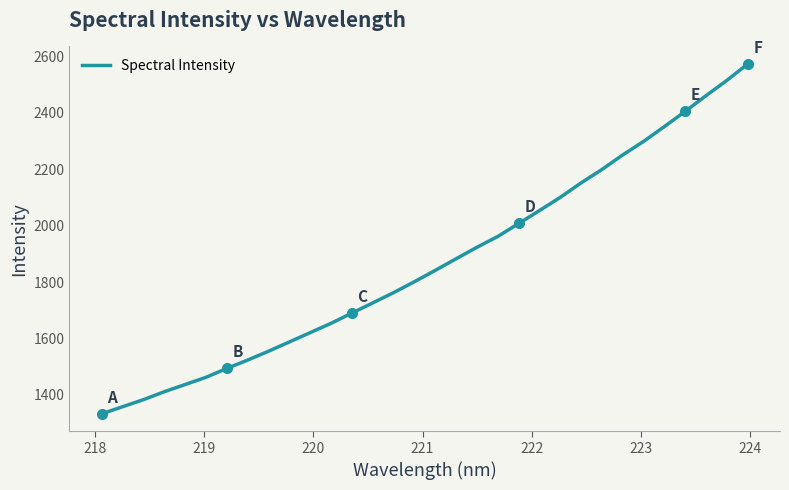

What is the maximum value shown in the chart?

2573.7